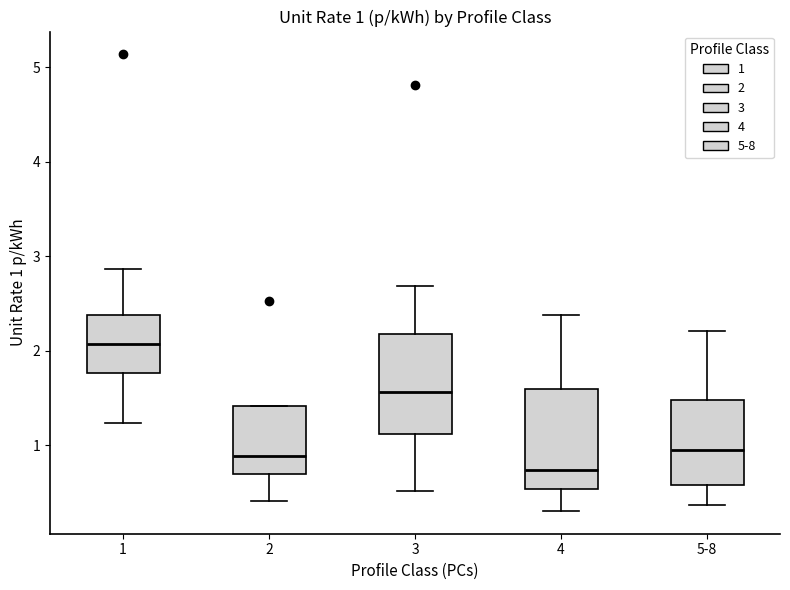

Which box has the lowest median line?

4